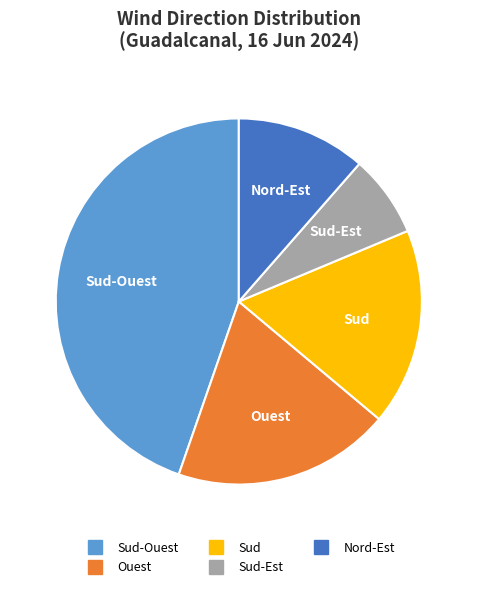

Is there a majority slice in this chart?

No